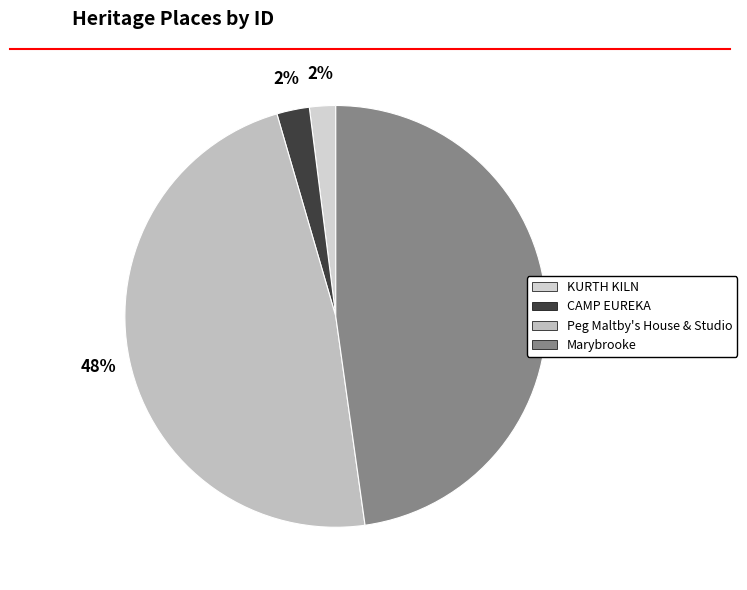

The CAMP EUREKA slice represents 2% of the pie. True or false?

True